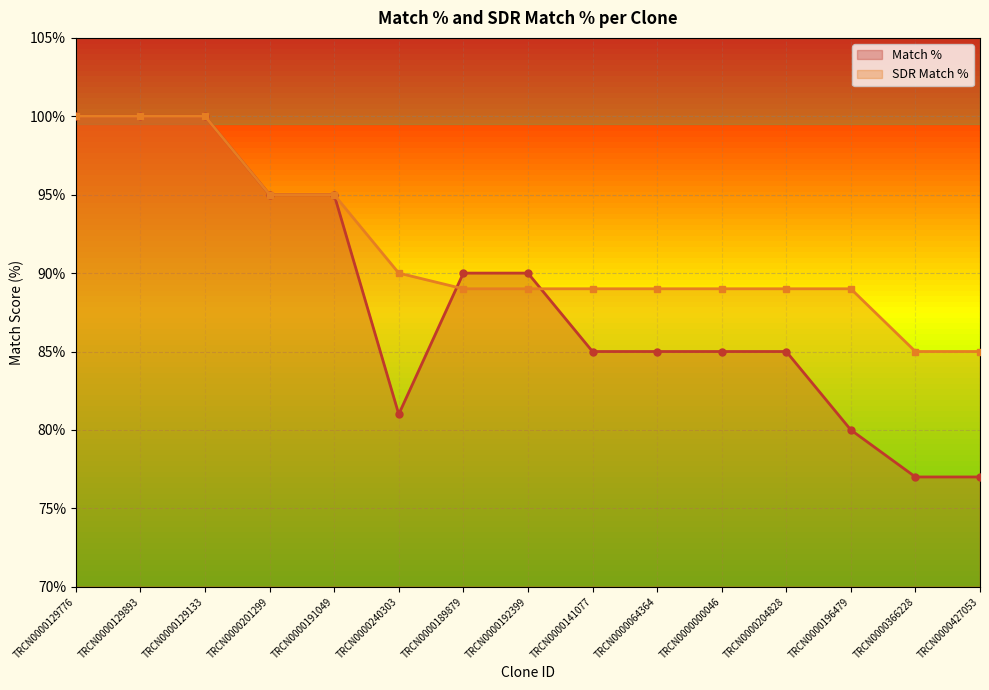

How many data points in Match % are less than 85?

4